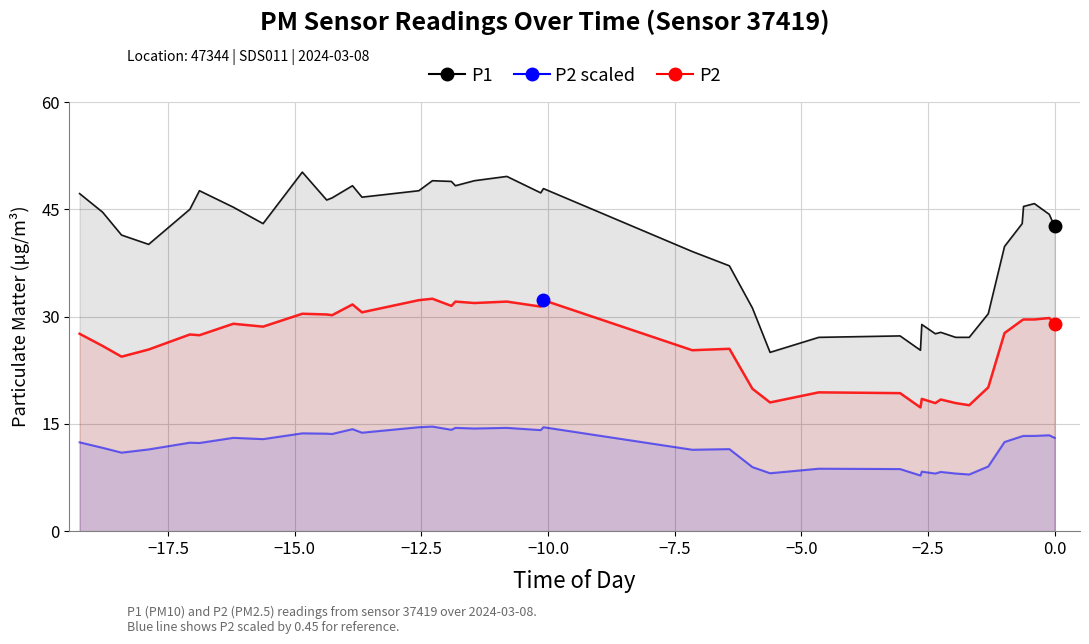

What is the value of the P2 scaled point at the 33rd from the left?

7.9